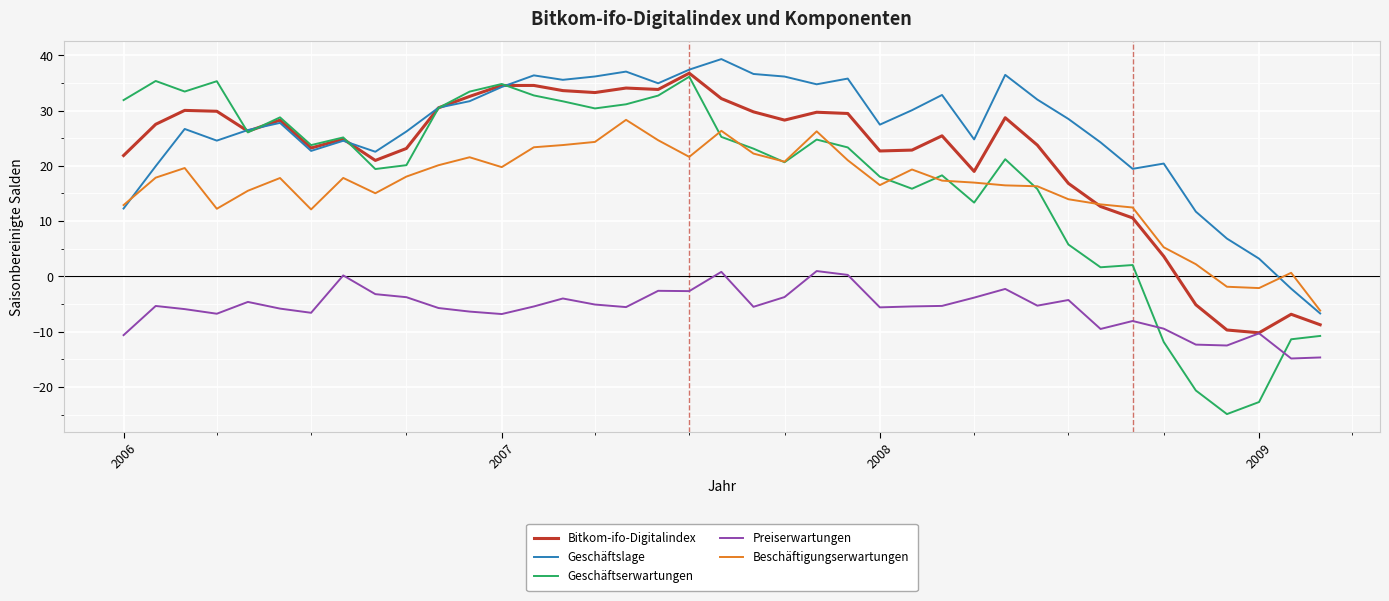

How many values in the Bitkom-ifo-Digitalindex series exceed 26?

20